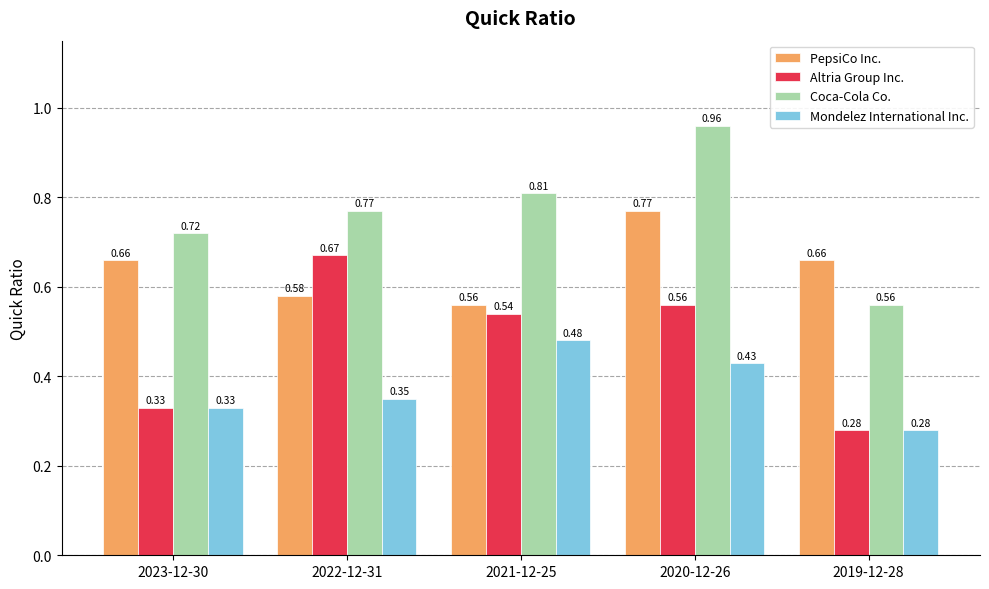

What are all the series names shown in the legend?

PepsiCo Inc., Altria Group Inc., Coca-Cola Co., Mondelez International Inc.